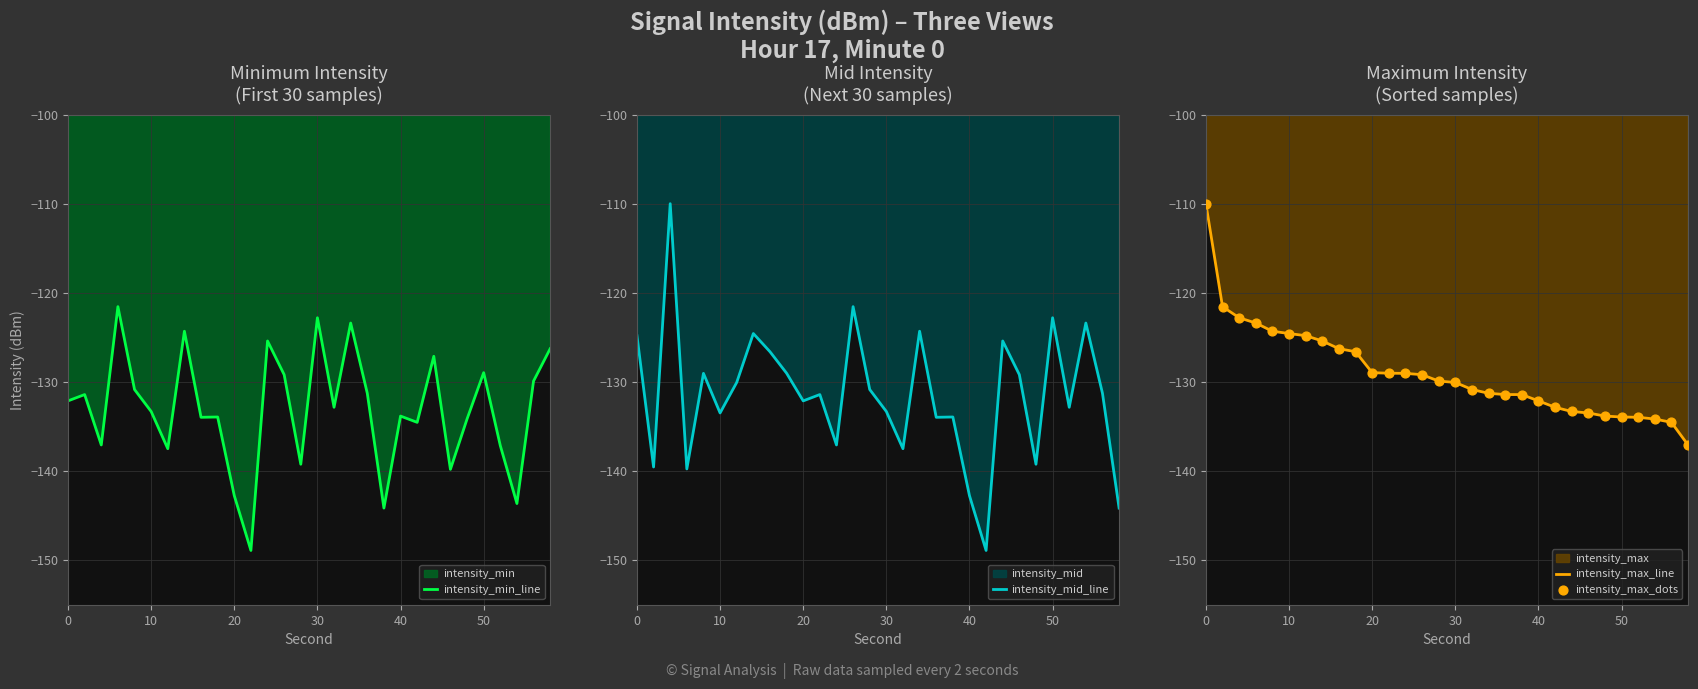

Which series reaches the maximum Y coordinate?

intensity_mid_line